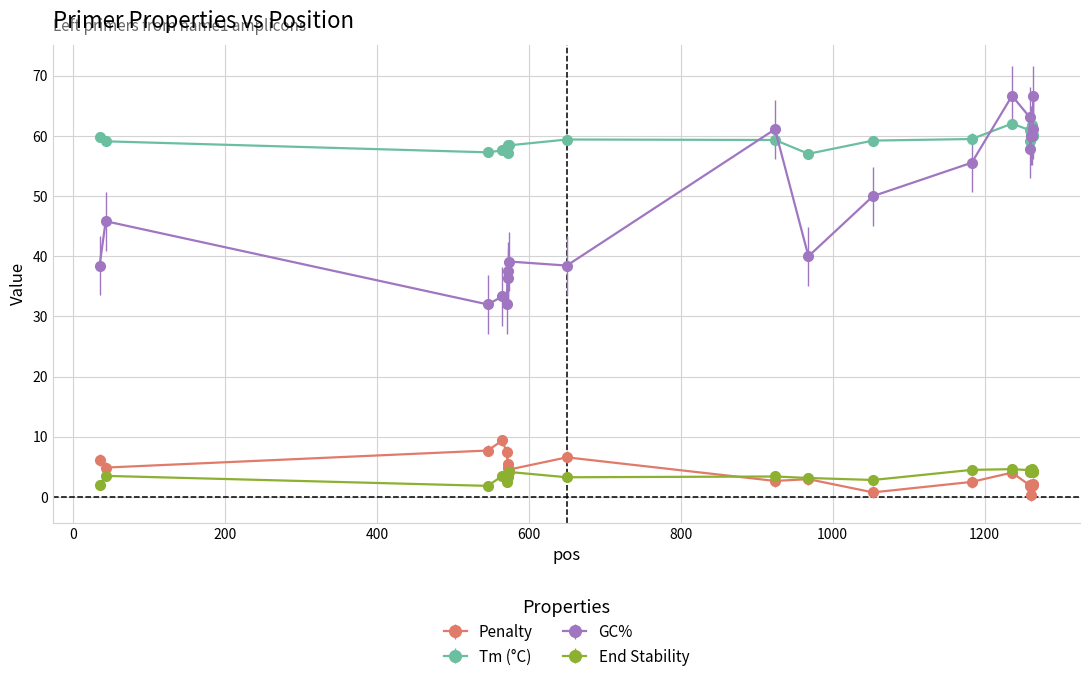

True or false: Tm (°C) and Penalty cross at least once.

False